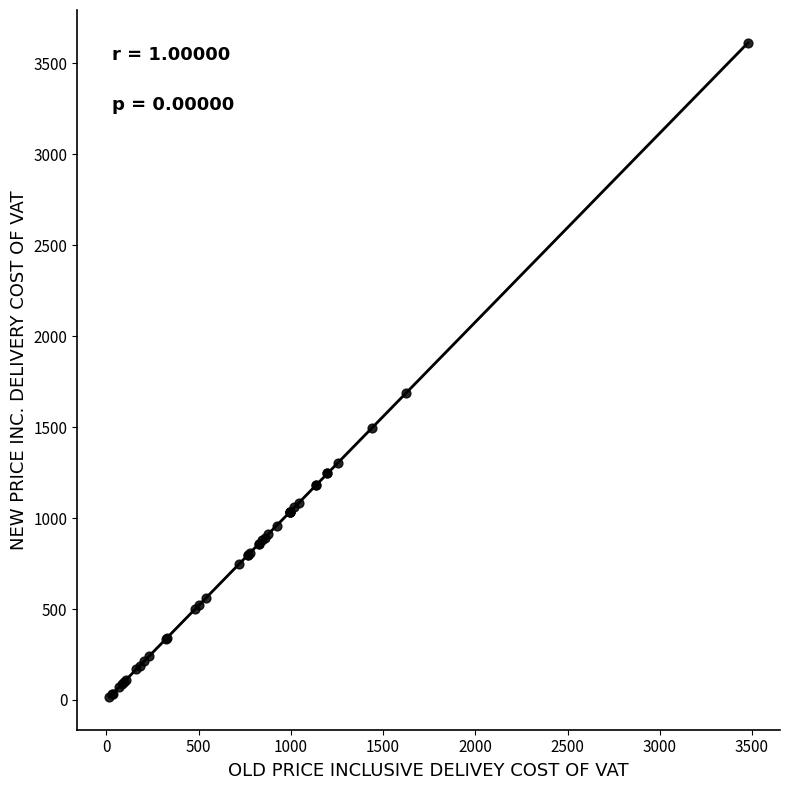

What Y value in the scatter plot is closest to 1815?

1689.2